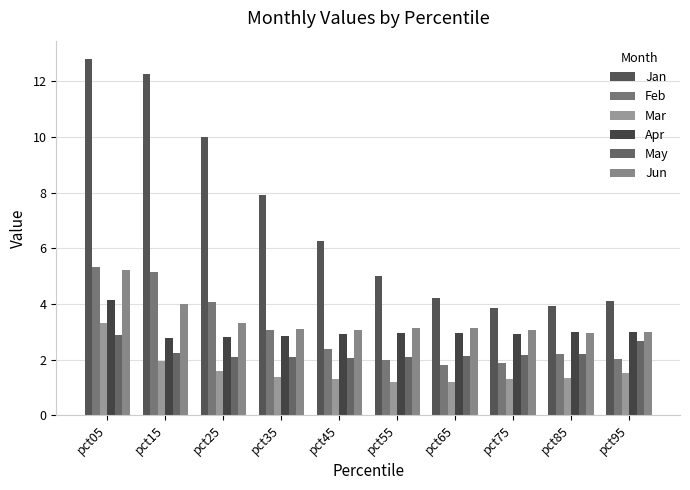

What is the spread (max minus min) of values at pct15?

10.3